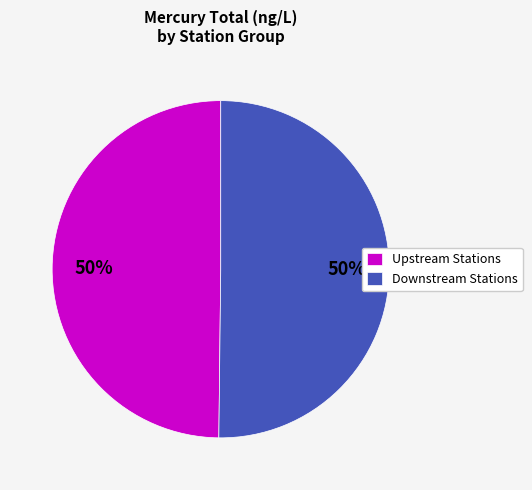

True or false: Upstream Stations accounts for 63% of the total.

False